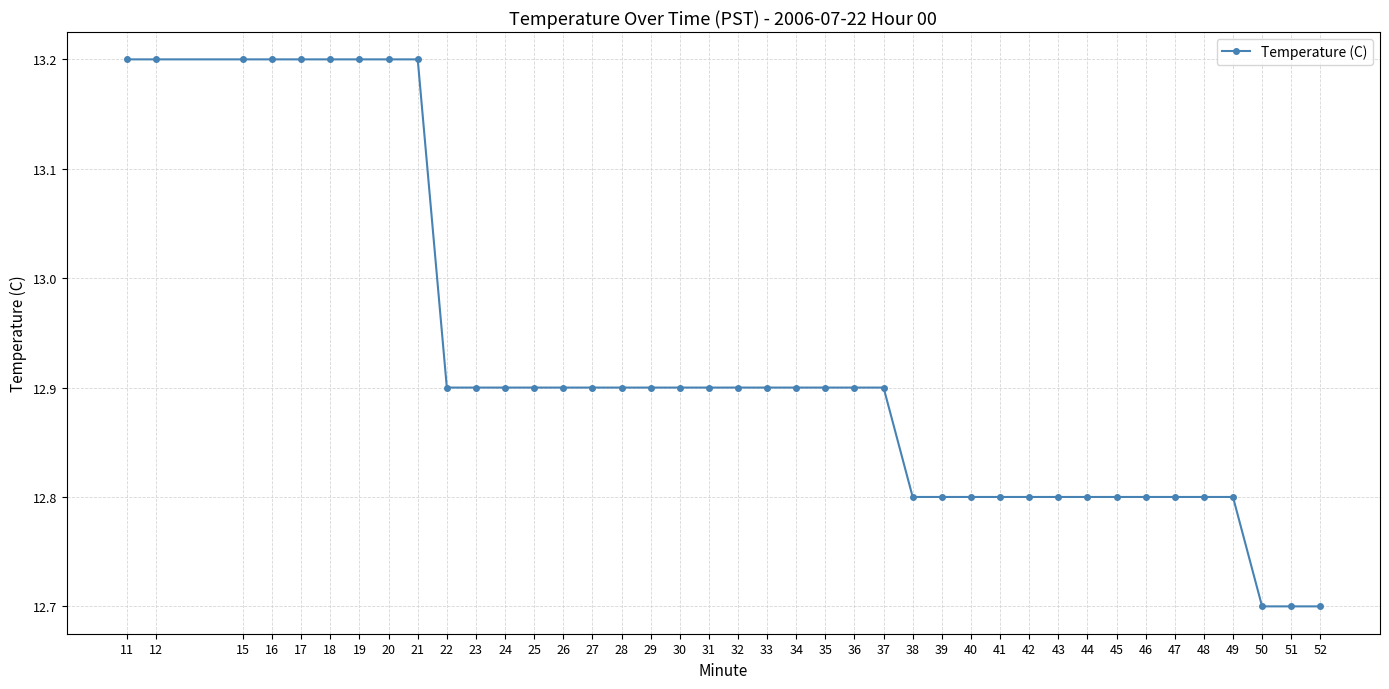

What is the sum of all values?

516.9